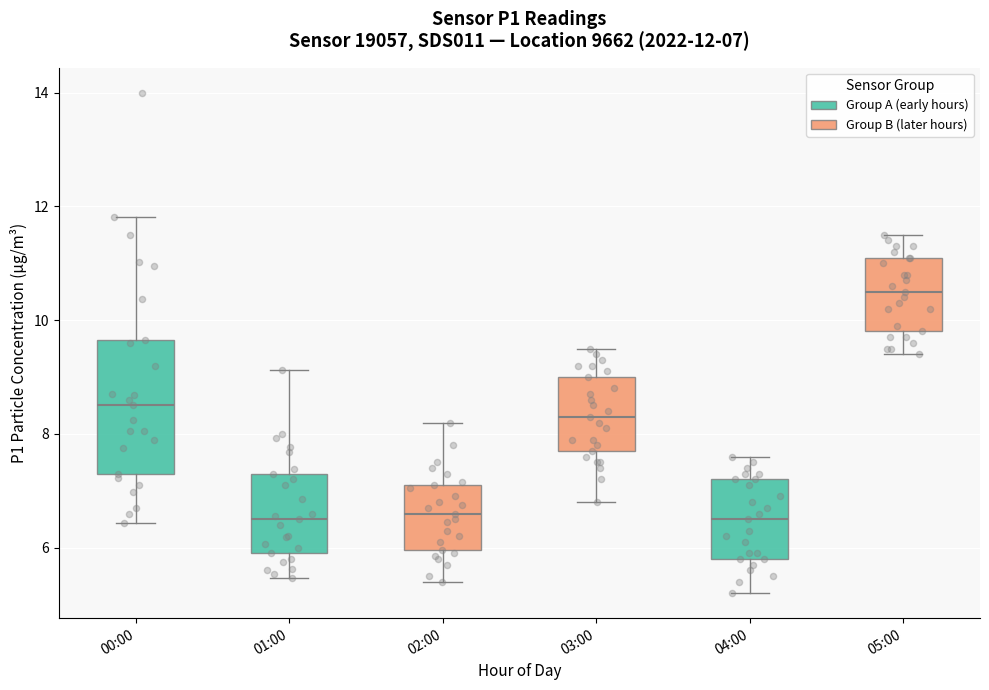

Which box's median line is the highest?

05:00